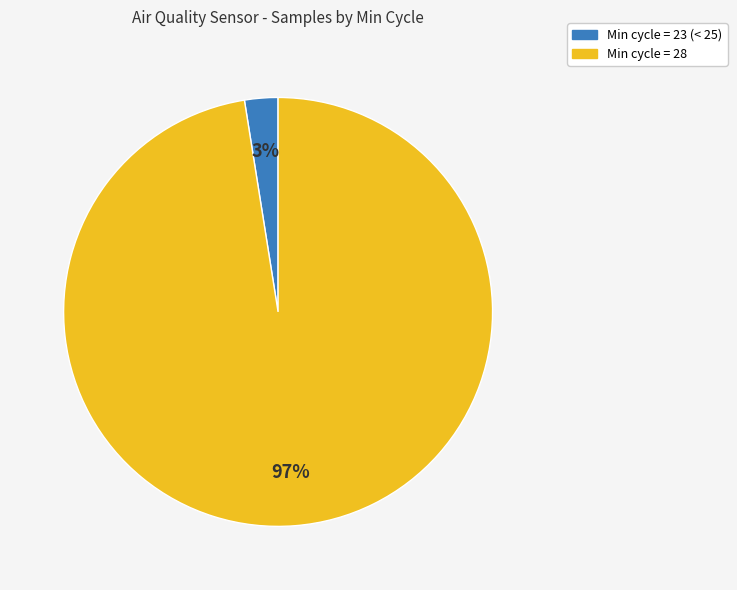

Is there a majority slice in this chart?

Yes